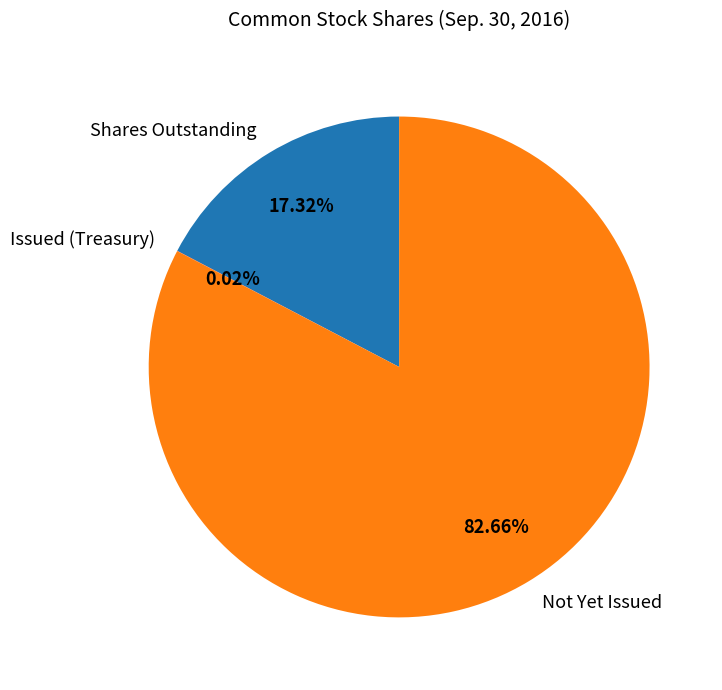

Which slice is the largest?

Not Yet Issued